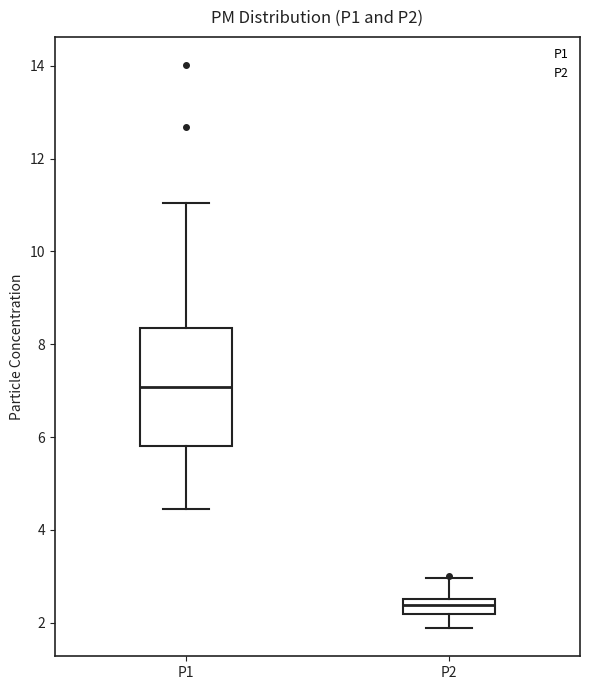

Where does the median line of the box for P2 sit on the y-axis? The values are not printed on the chart, so give them approximately, as read against the axis.

2.4